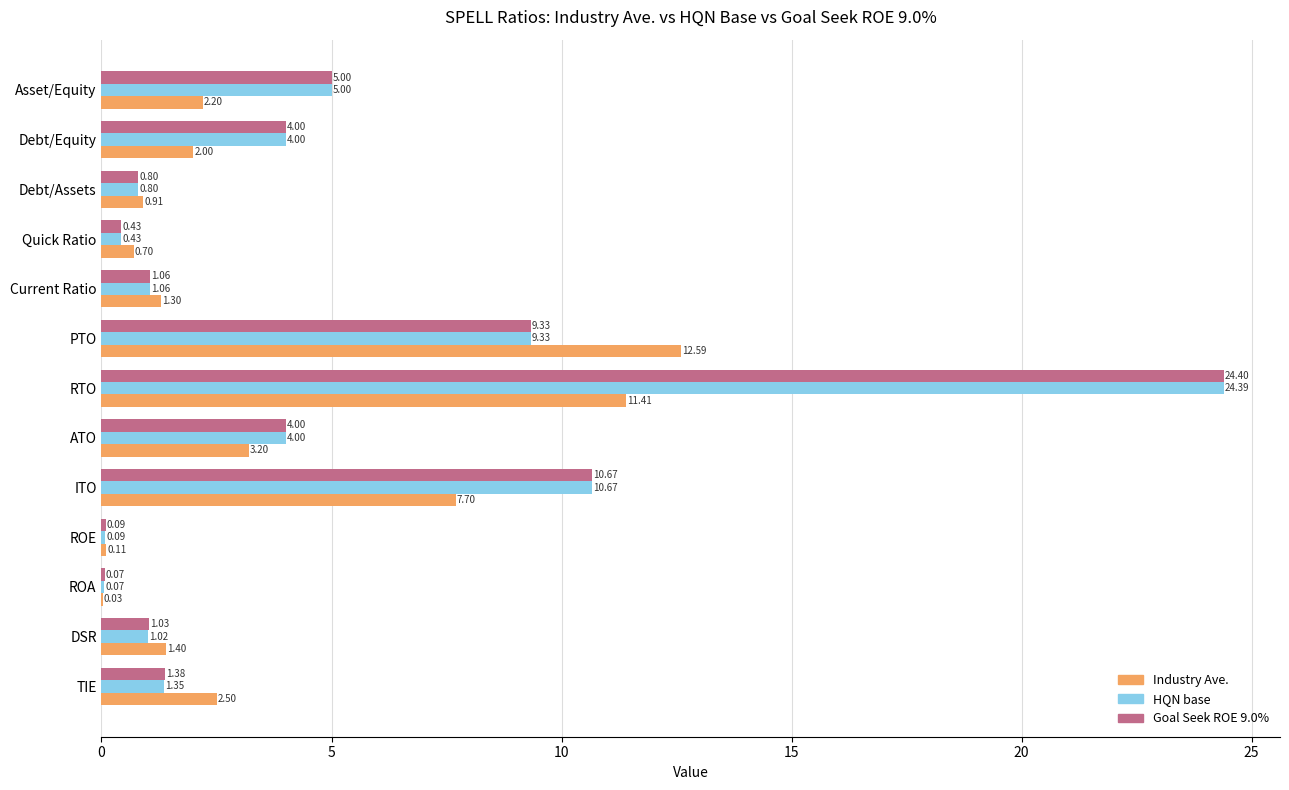

Where is HQN base nearest to the value 12?

ITO